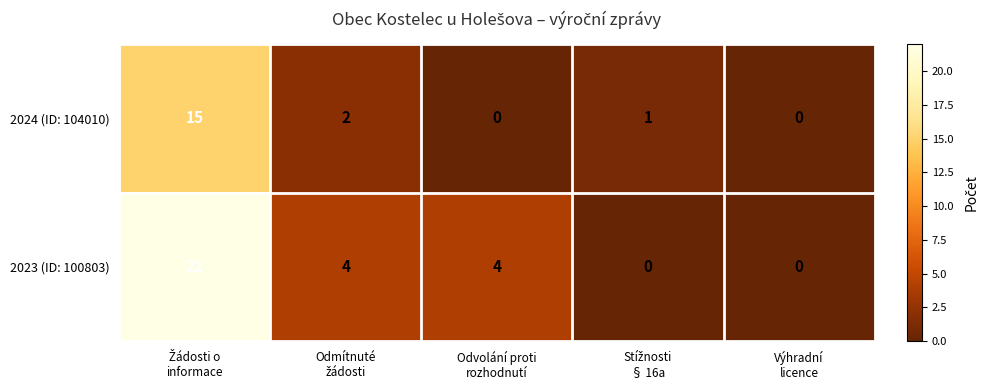

What is the highest value of the 2024 (ID: 104010) series?

15